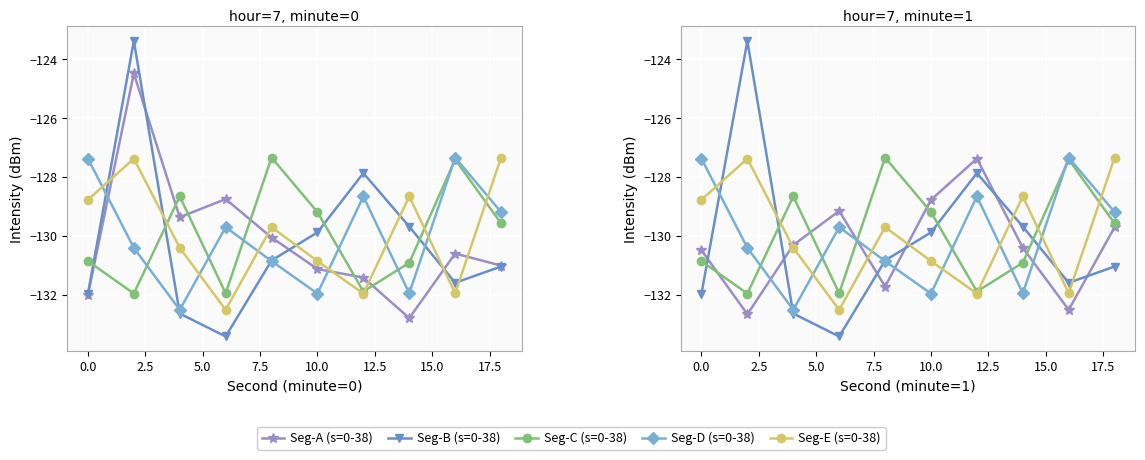

What is the label of the 5th point from the right?

10.0